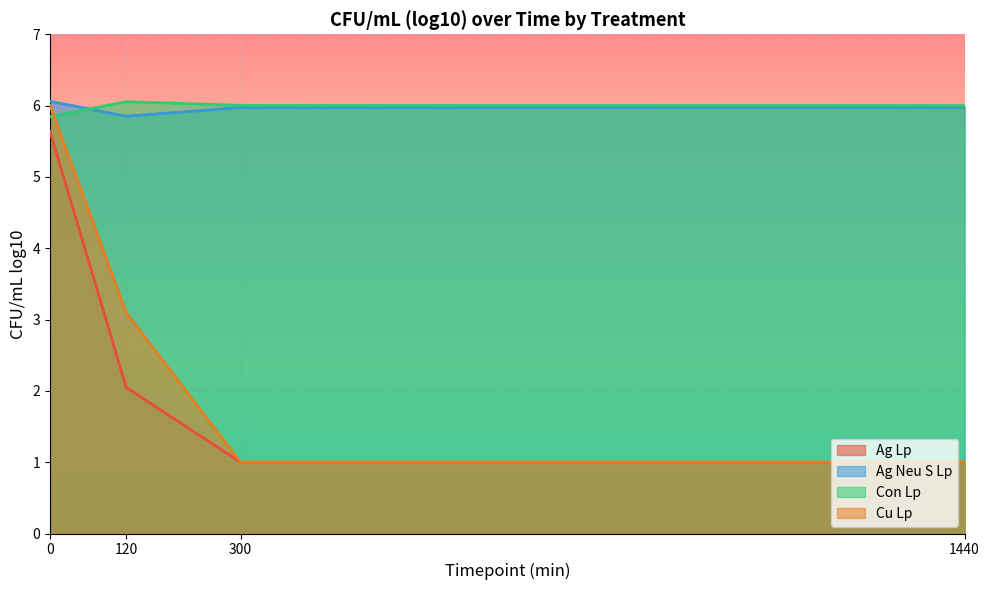

What is the value of the Con Lp point at the 1st from the left?

5.8